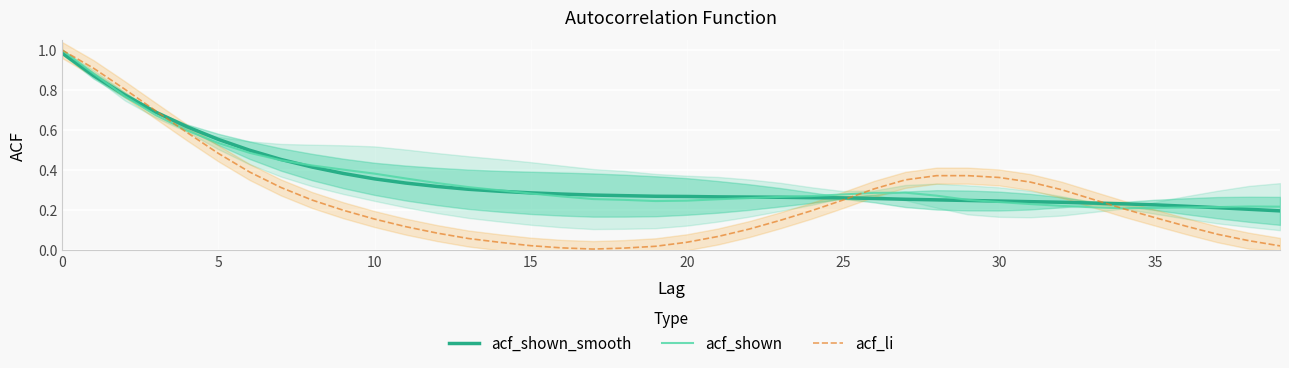

How many times do acf_shown_smooth and acf_li cross each other?

3